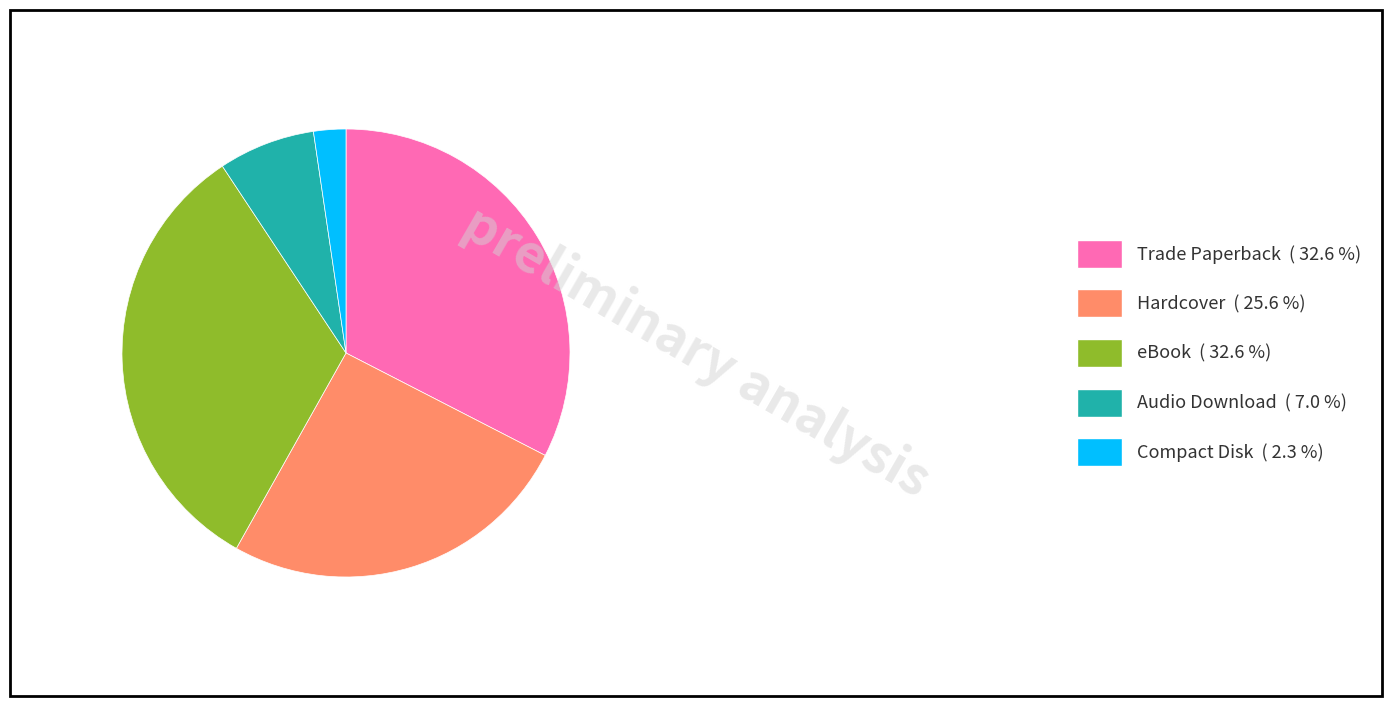

Approximately how many times larger is the value at Audio Download ( 7.0 %) compared to Hardcover ( 25.6 %)?

0.3